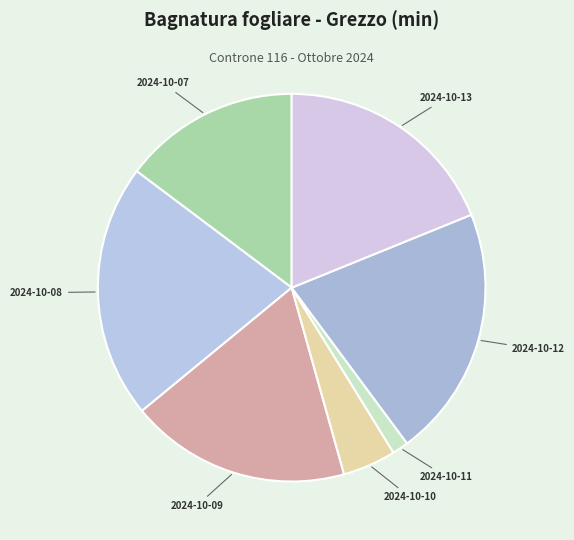

Is there a majority slice in this chart?

No